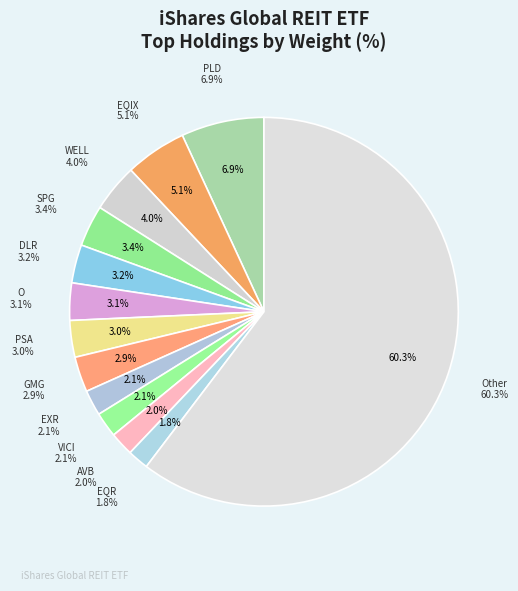

To the nearest percent, what is the average slice percentage?

8%